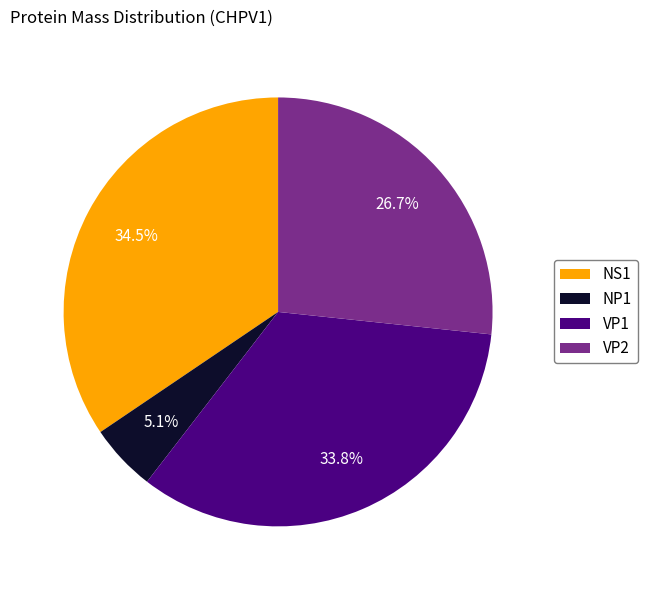

Approximately how many times larger is the value at VP2 compared to NS1?

0.8